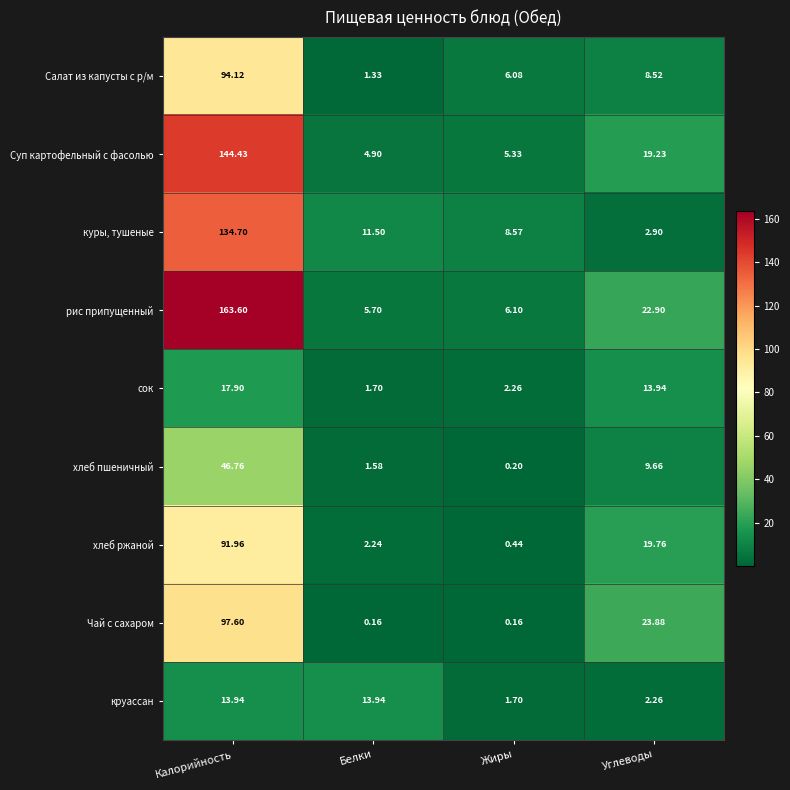

Which category has the lowest value in the куры, тушеные series?

Углеводы